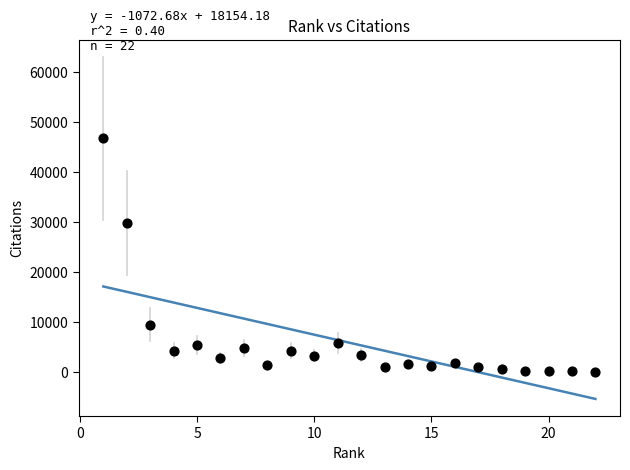

What is the range of Y values (max minus min)?

46748